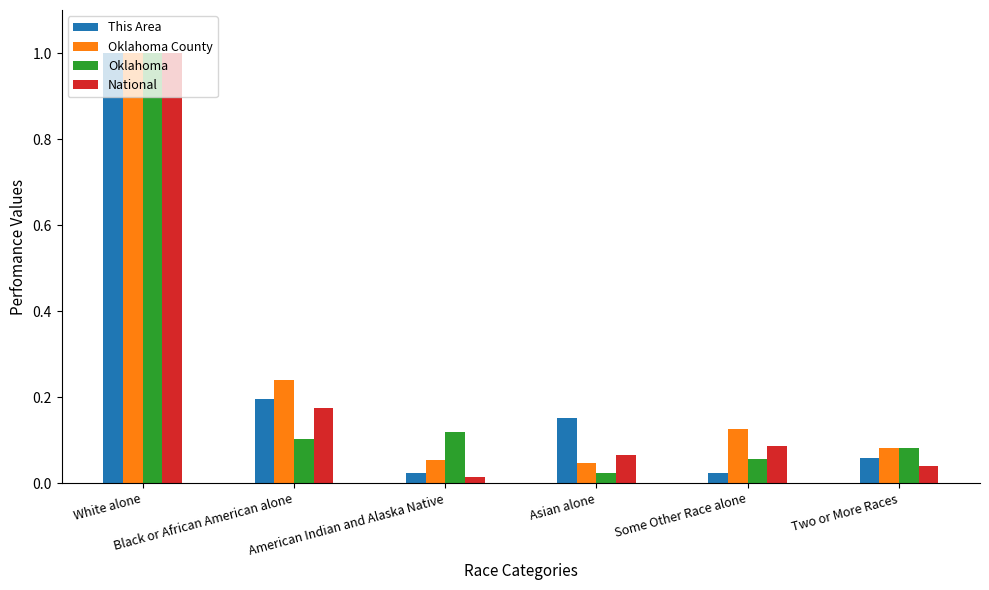

What is the sum of all This Area values?

1.5